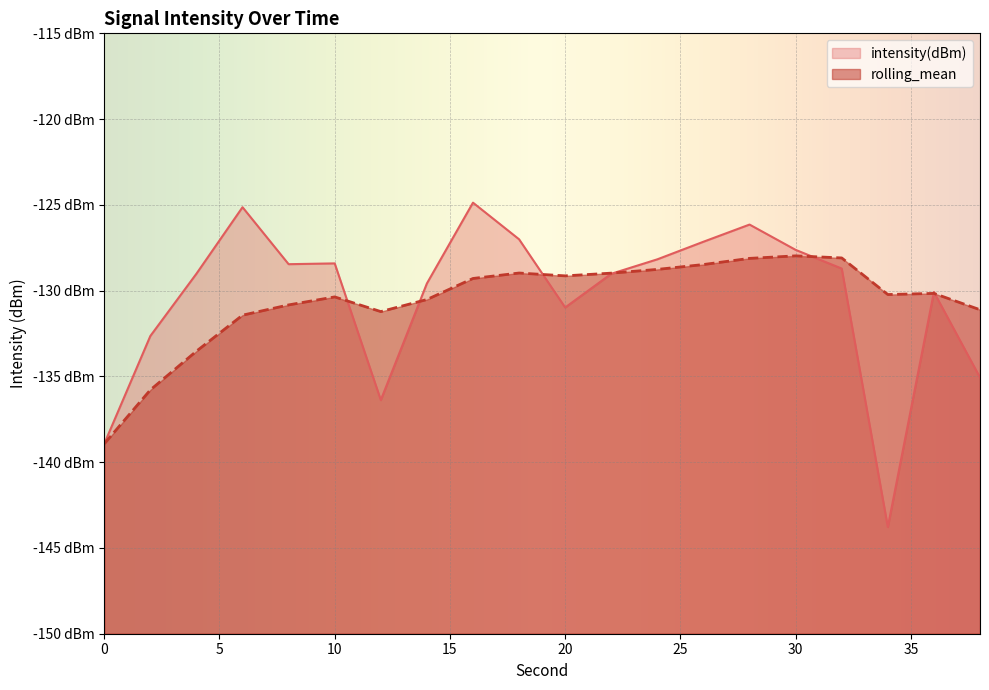

Reading left to right, extract all data points from this chart.

intensity(dBm): 0=-138.9	2=-132.6	4=-129.0	6=-125.1	8=-128.5	10=-128.4	12=-136.4	14=-129.6	16=-124.9	18=-127.0	20=-131.0	22=-129.0	24=-128.2	26=-127.1	28=-126.1	30=-127.6	32=-128.7	34=-143.8	36=-130.1	38=-135.1
rolling_mean: 0=-138.9	2=-135.8	4=-133.5	6=-131.4	8=-130.8	10=-130.4	12=-131.2	14=-130.5	16=-129.3	18=-129.0	20=-129.1	22=-129.0	24=-128.8	26=-128.5	28=-128.1	30=-128.0	32=-128.1	34=-130.2	36=-130.2	38=-131.1